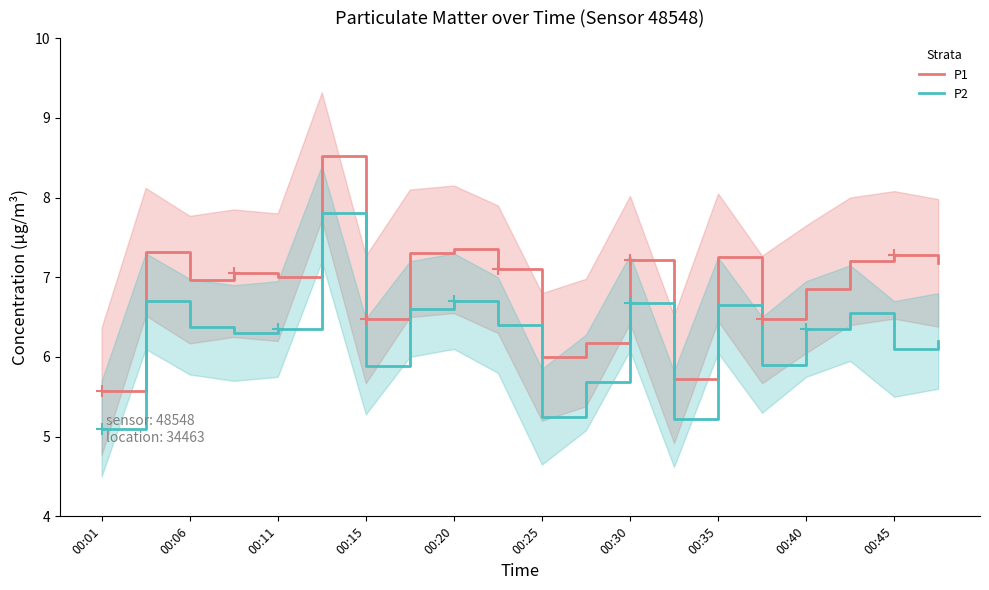

How many data points in P1 are above 7?

11